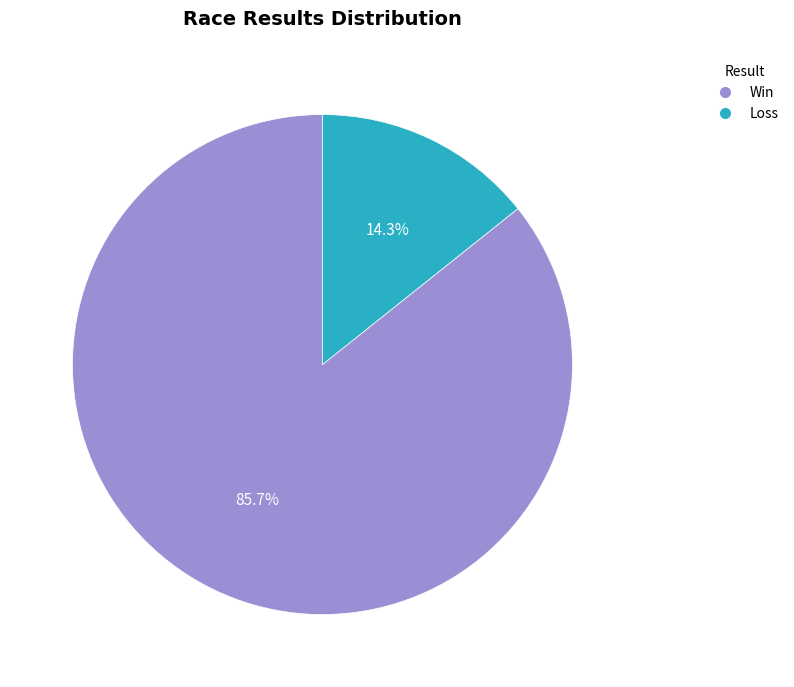

Is there any slice that represents more than half of the pie?

Yes